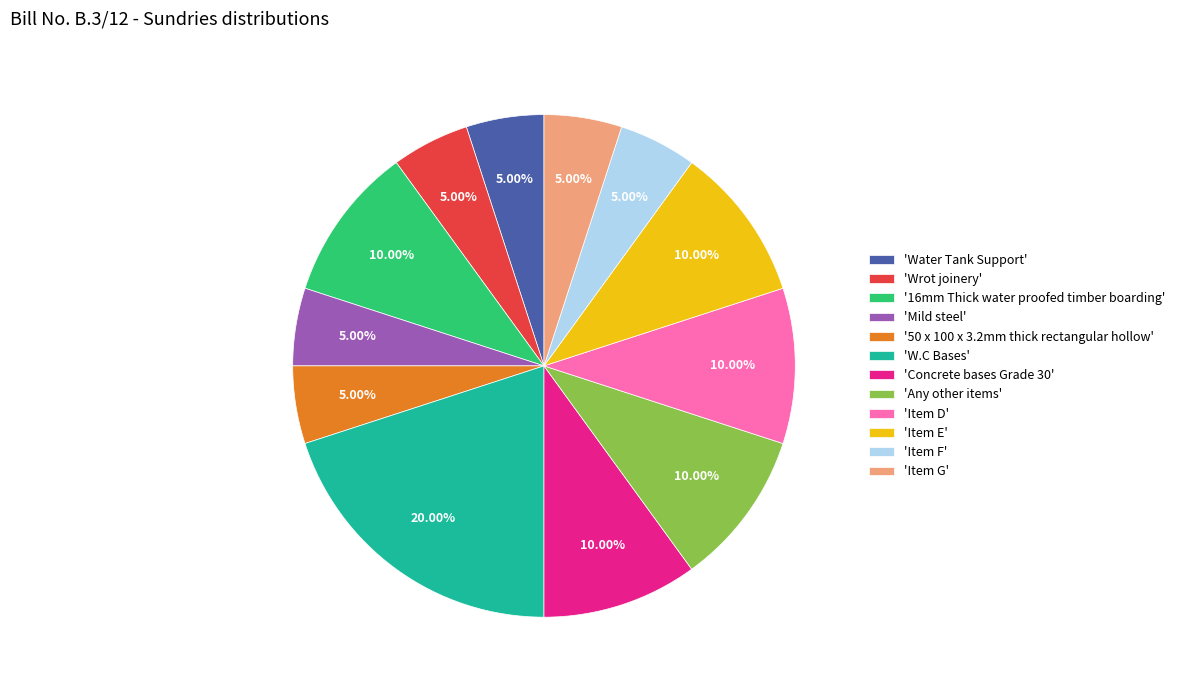

Is there a majority slice in this chart?

No